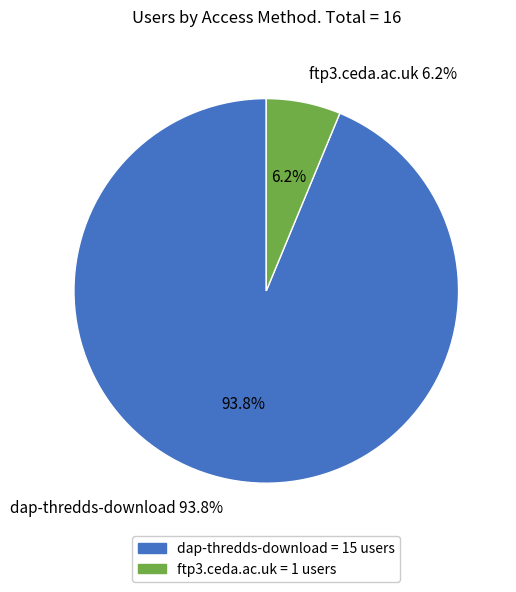

Rank the categories by value from highest to lowest.

dap-thredds-download, ftp3.ceda.ac.uk